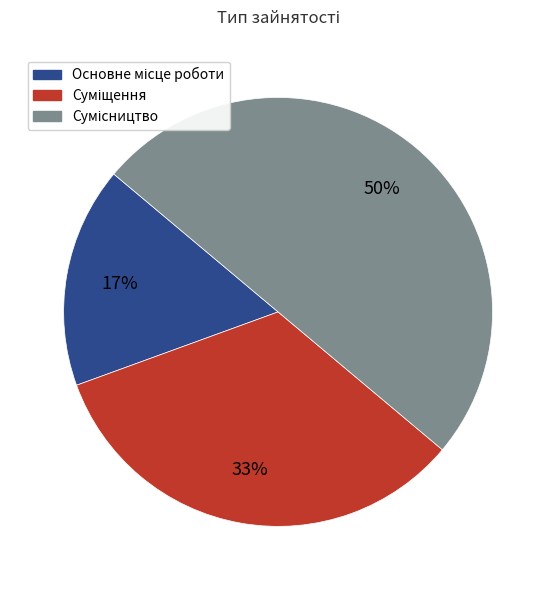

To the nearest percent, what is the average slice percentage?

33%